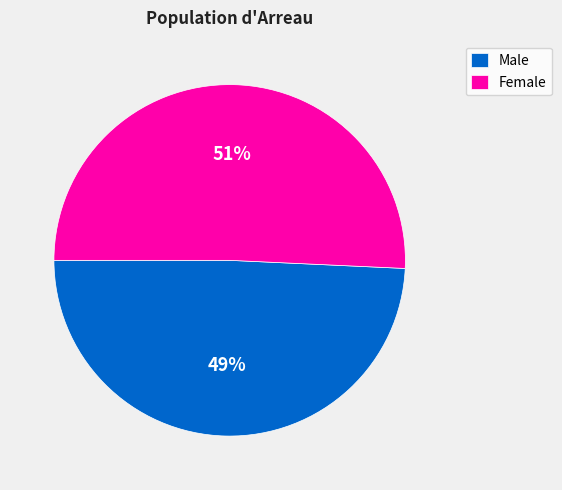

Rank the categories by value from lowest to highest.

Male, Female